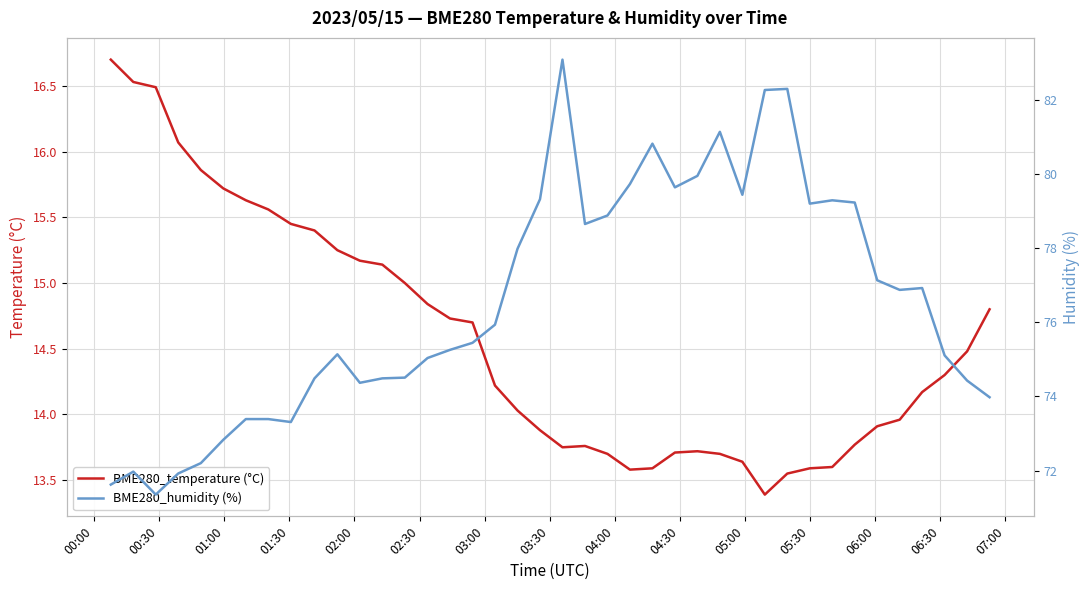

True or false: BME280_temperature (°C) and BME280_humidity (%) cross at least once.

False